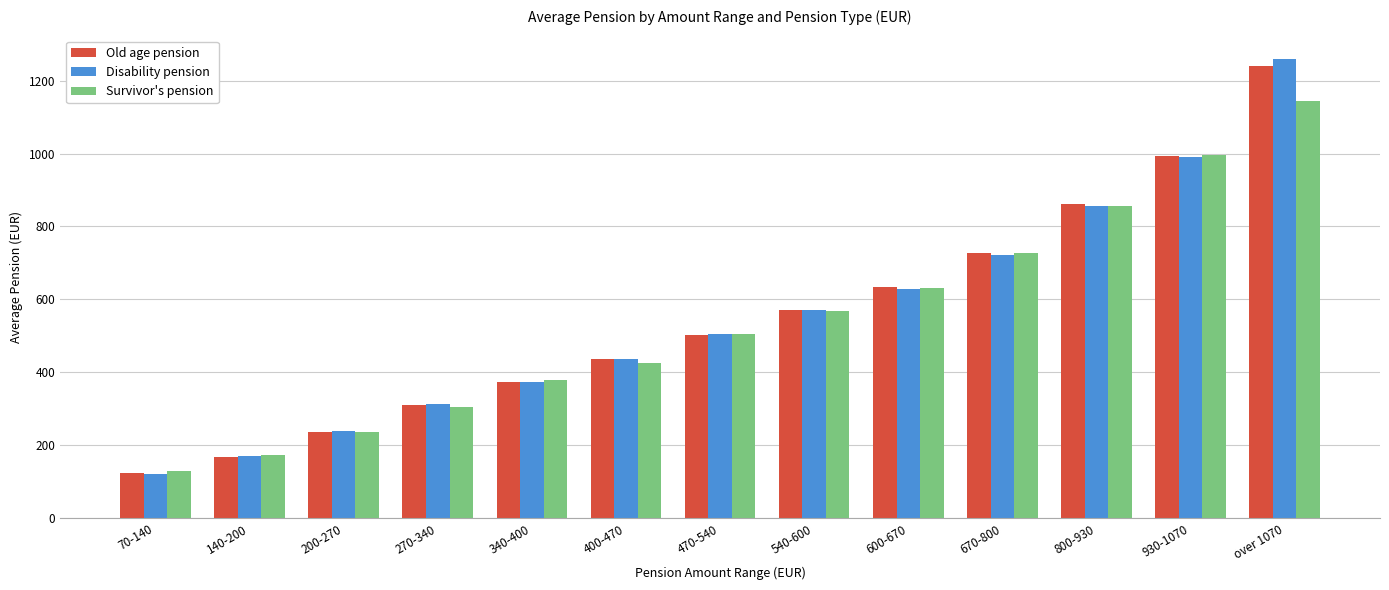

What is the greatest value displayed?

1260.3